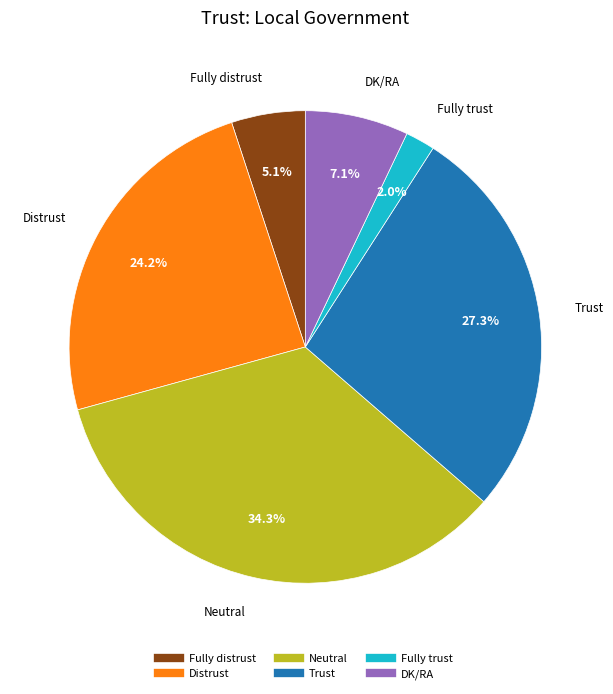

What is the ratio of the value at Fully trust to the value at Fully distrust?

0.4